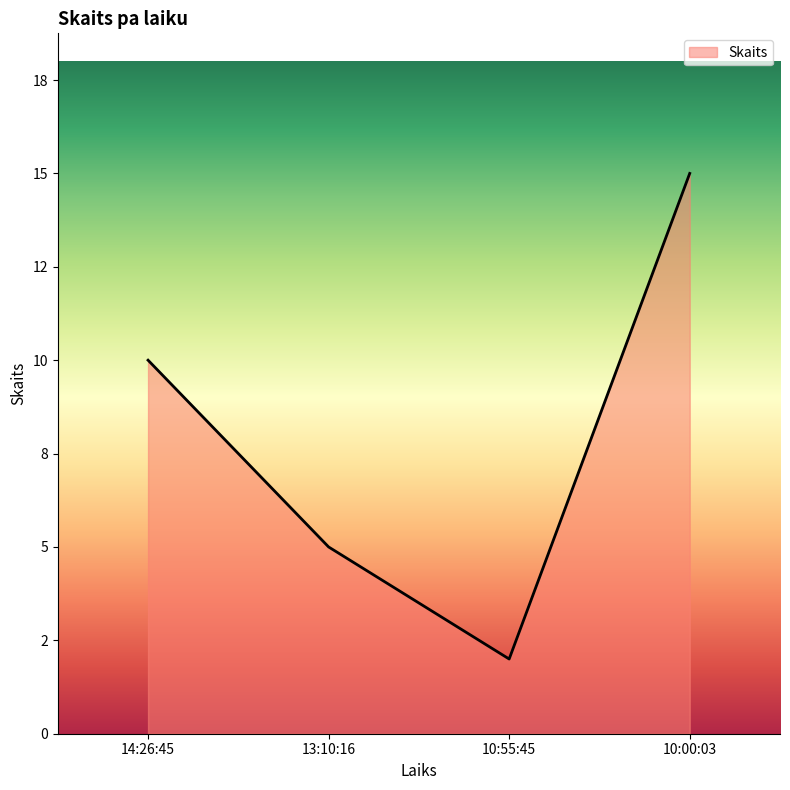

List the labels in order of value, largest first.

10:00:03, 14:26:45, 13:10:16, 10:55:45